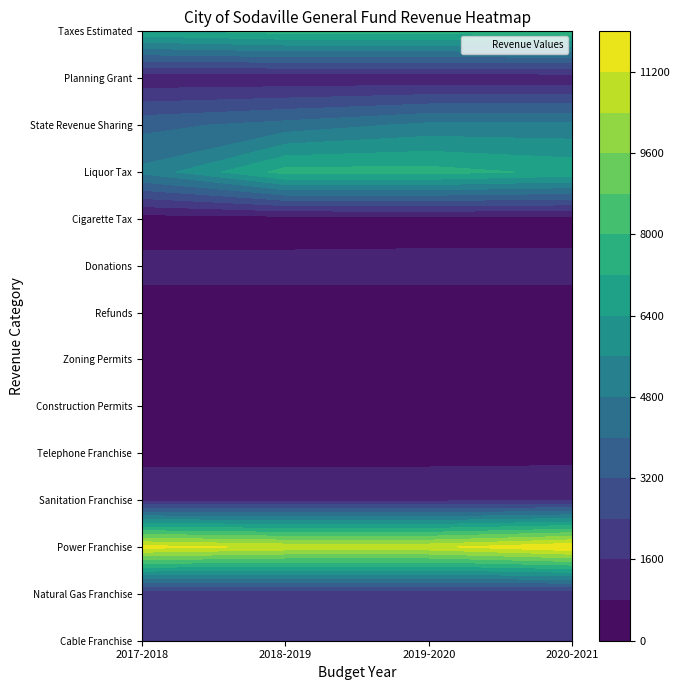

Between 2017-2018 and 2019-2020, which is larger?

2019-2020